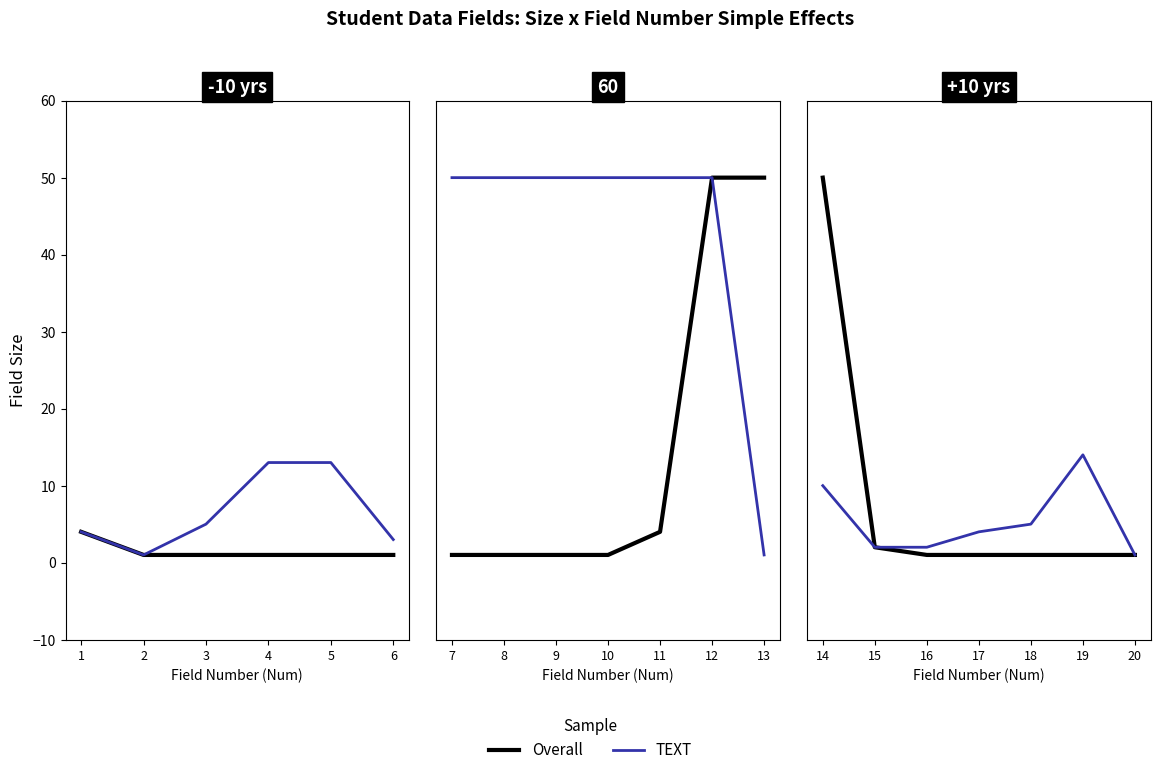

What is the value of the TEXT point at the 3rd from the left?

2